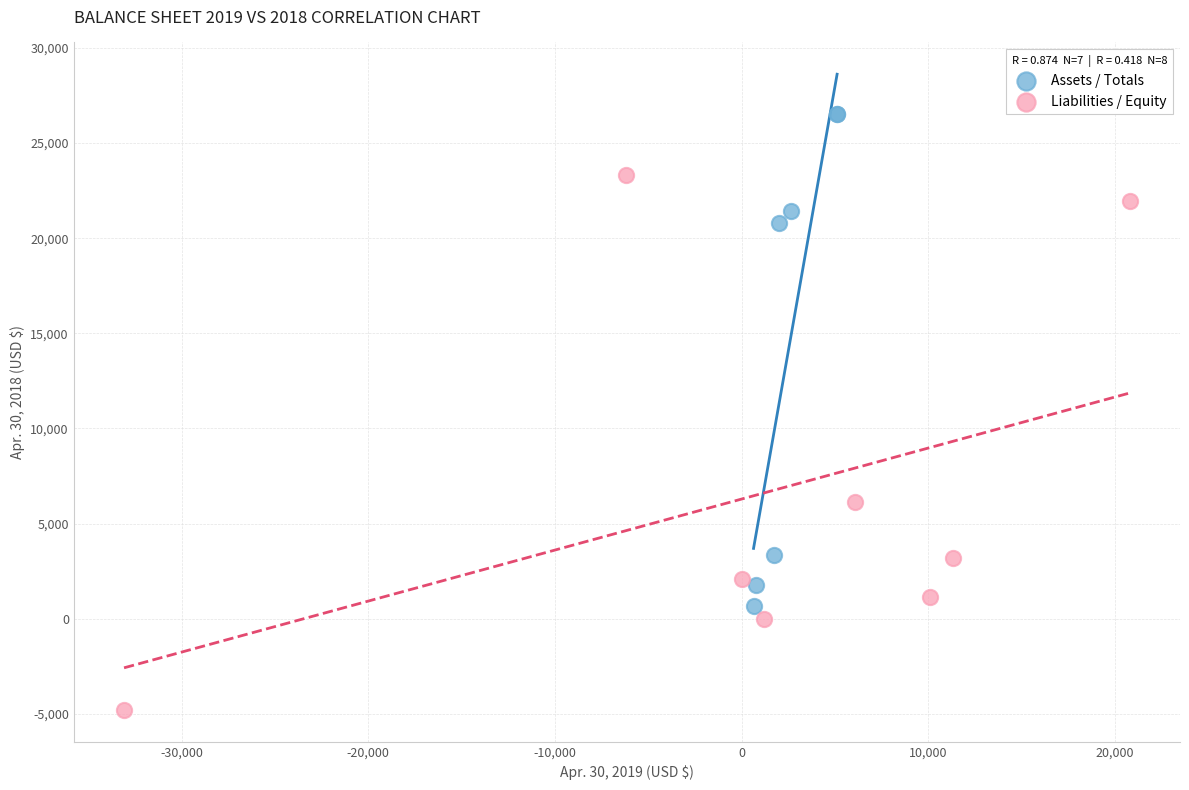

Which series reaches the maximum Y coordinate?

Assets / Totals